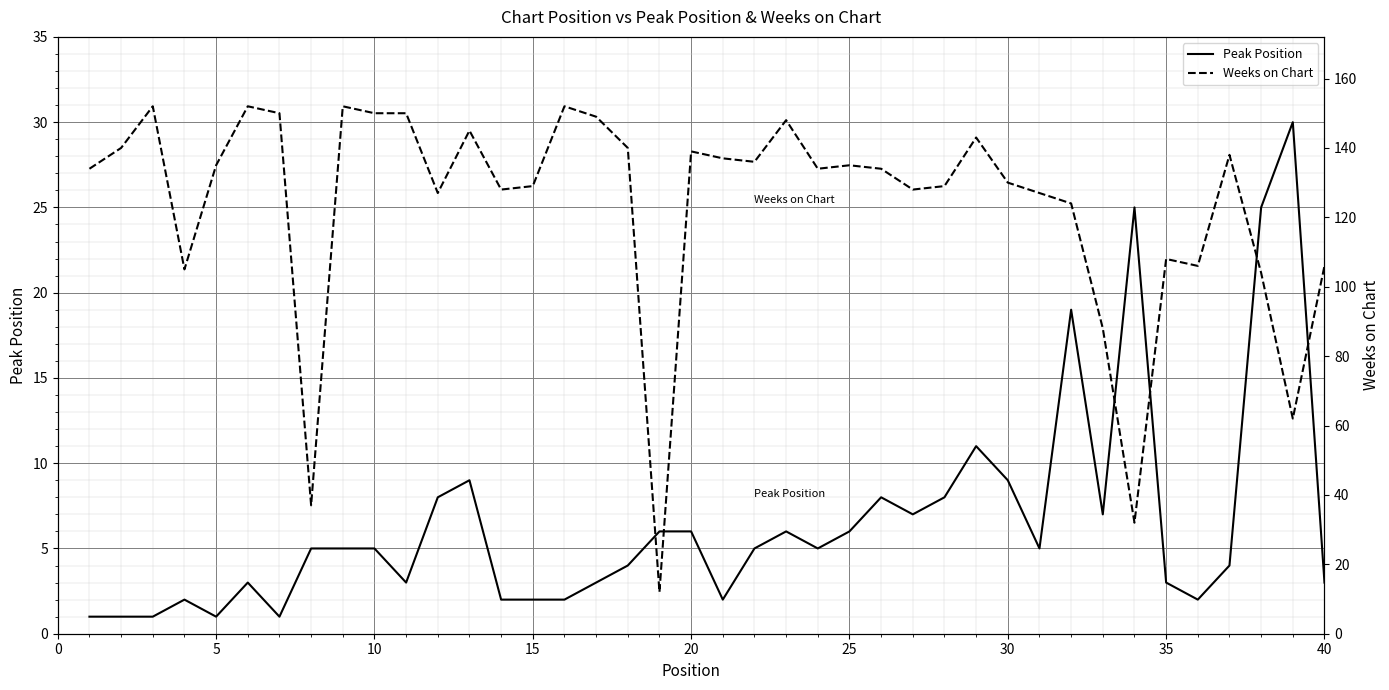

How many interior local valleys does the Peak Position series have?

9